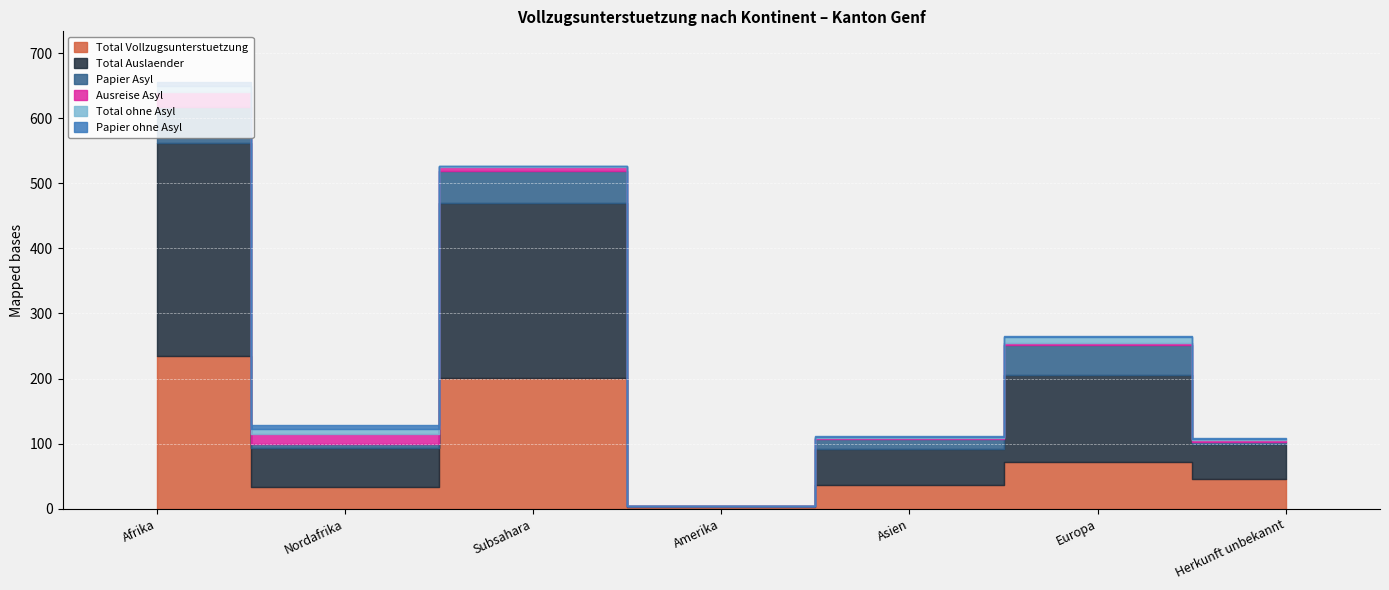

At which label does Total Auslaender reach its peak?

Afrika